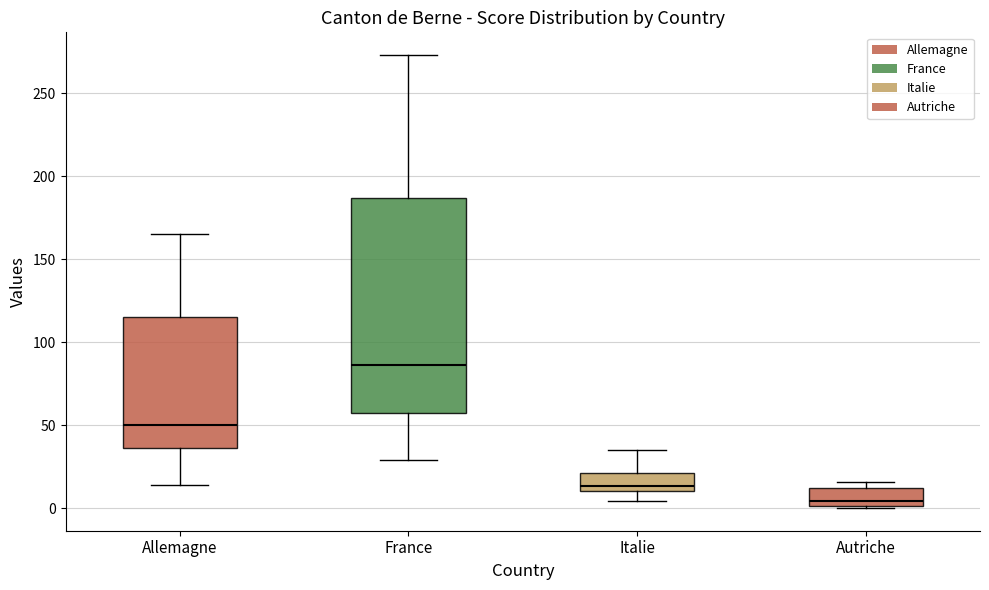

Reading left to right, read every box against the y-axis: the position of its median line, the range the box covers, and the ends of its whiskers. The values are not printed on the chart, so give them approximately, as read against the axis.

Allemagne: median 50, box 35 to 115, whiskers 15 to 165
France: median 85, box 55 to 185, whiskers 30 to 275
Italie: median 15, box 10 to 20, whiskers 5 to 35
Autriche: median 5, box 0 to 10, whiskers 0 to 15